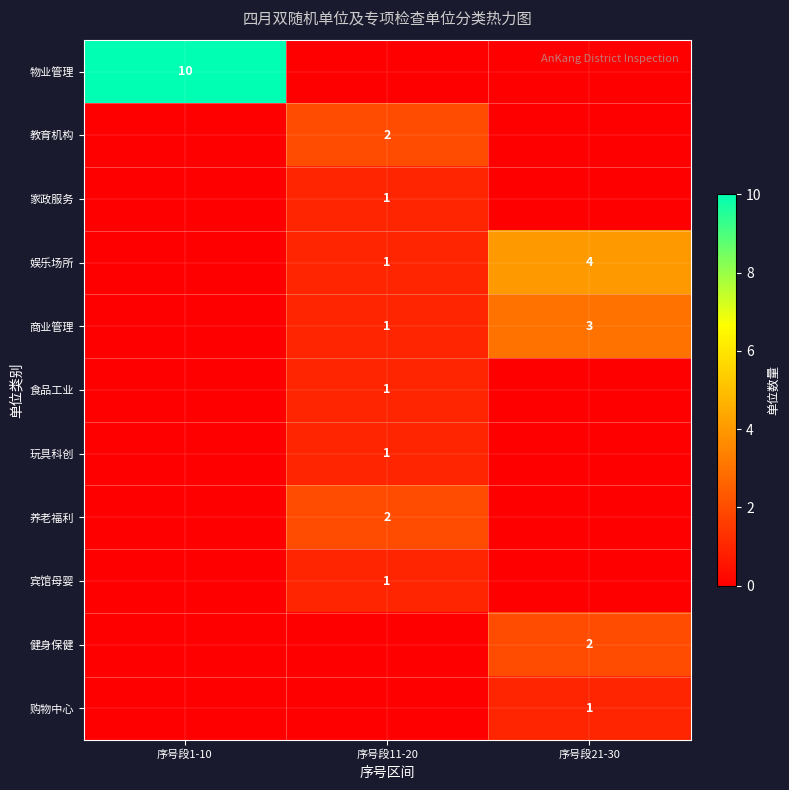

The value of 购物中心 at 序号段21-30 is 1. True or false?

True